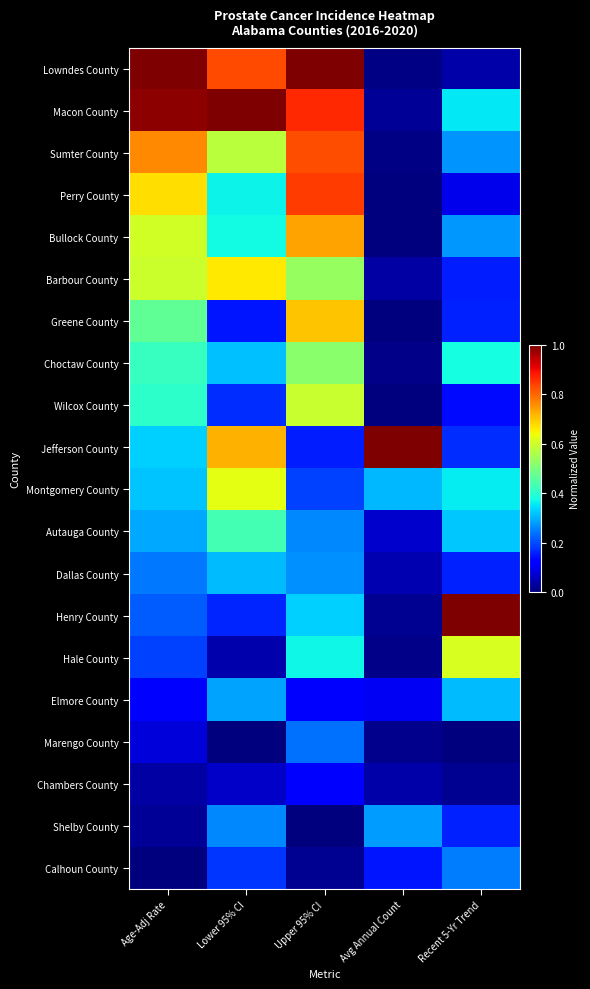

Between Lower 95% CI and Age-Adj Rate, which is larger?

Age-Adj Rate